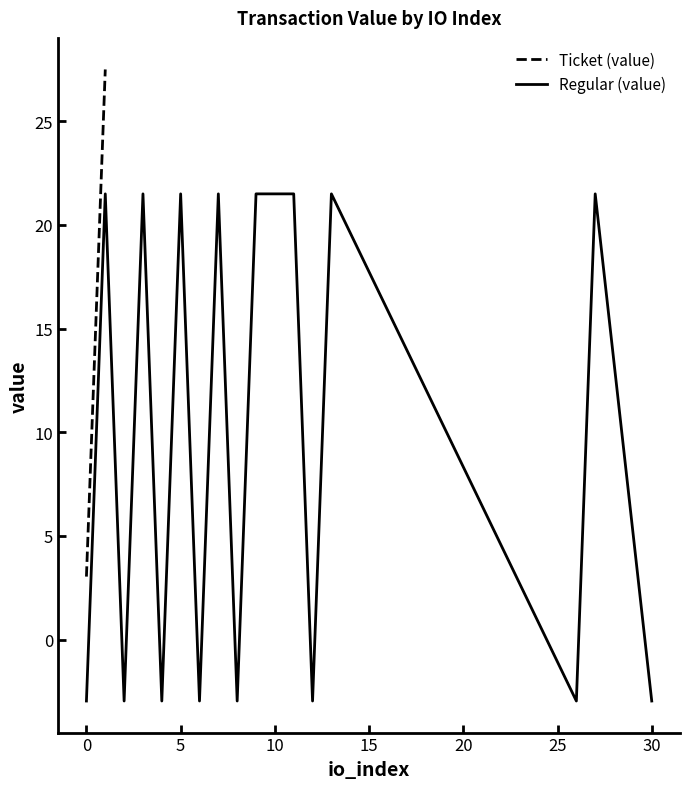

True or false: Regular (value) has a value of 36.4 at 5.

False